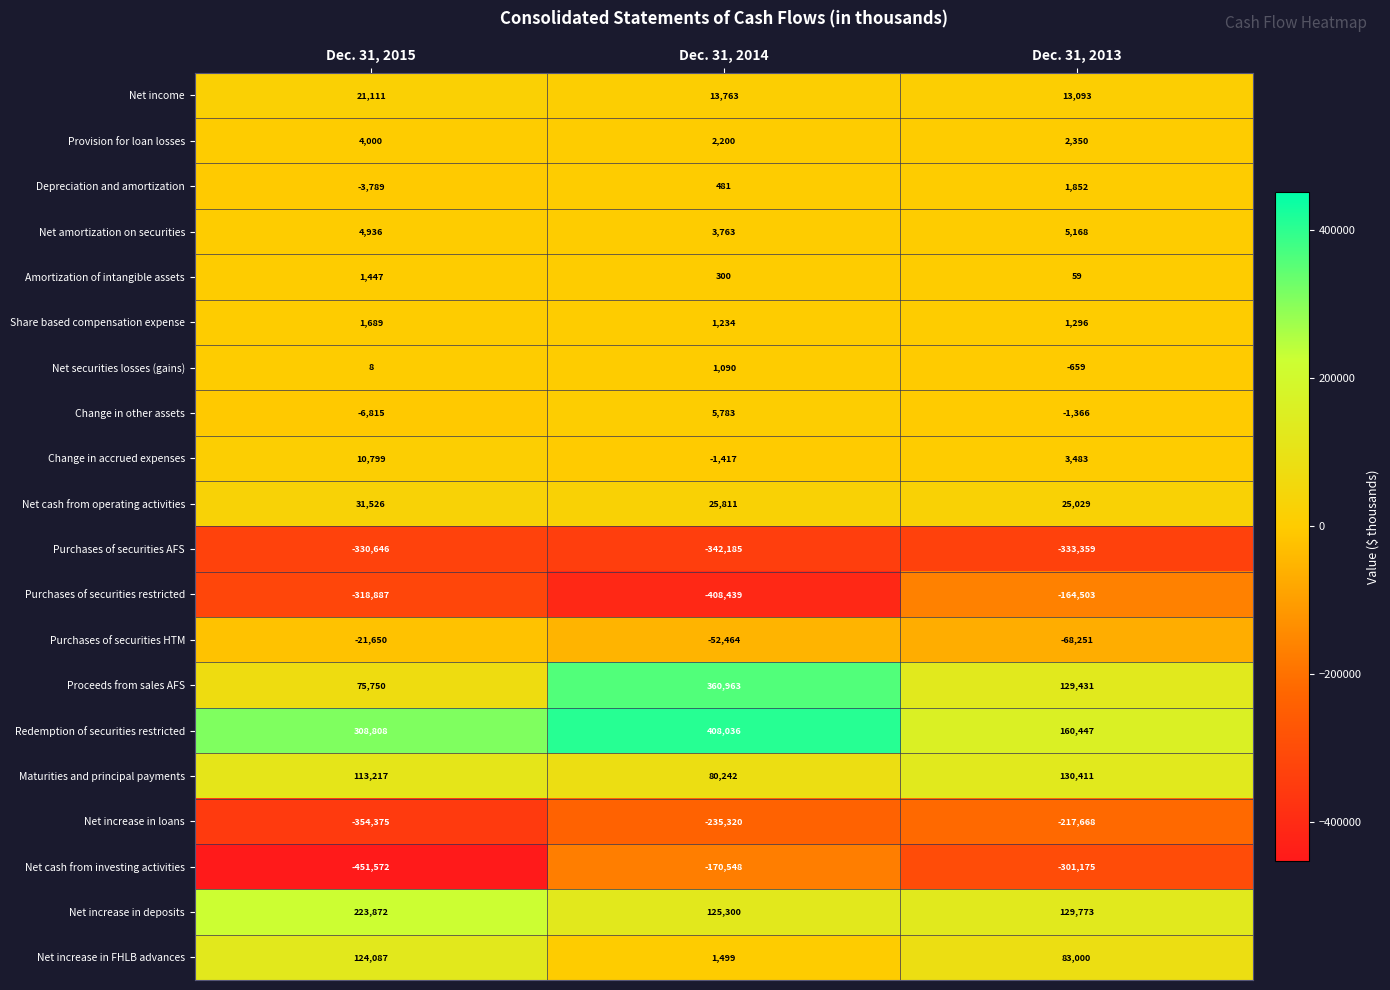

Read the Provision for loan losses value at Dec. 31, 2015.

4000